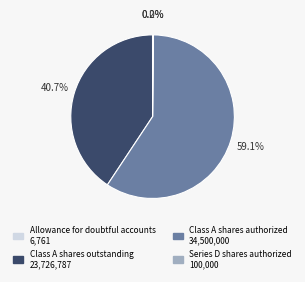

To the nearest percent, what is the difference between the largest and smallest slice percentages?

59%